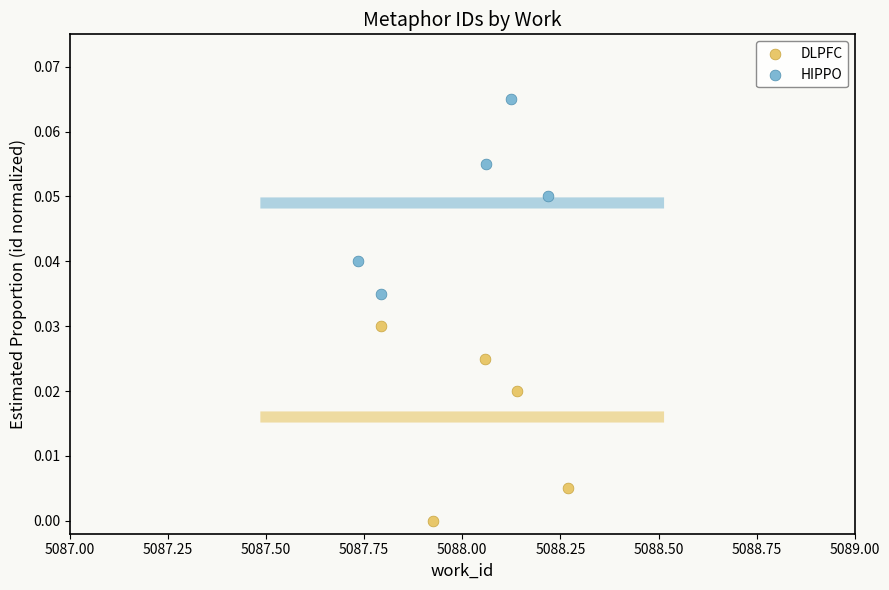

Which series reaches the maximum Y coordinate?

HIPPO